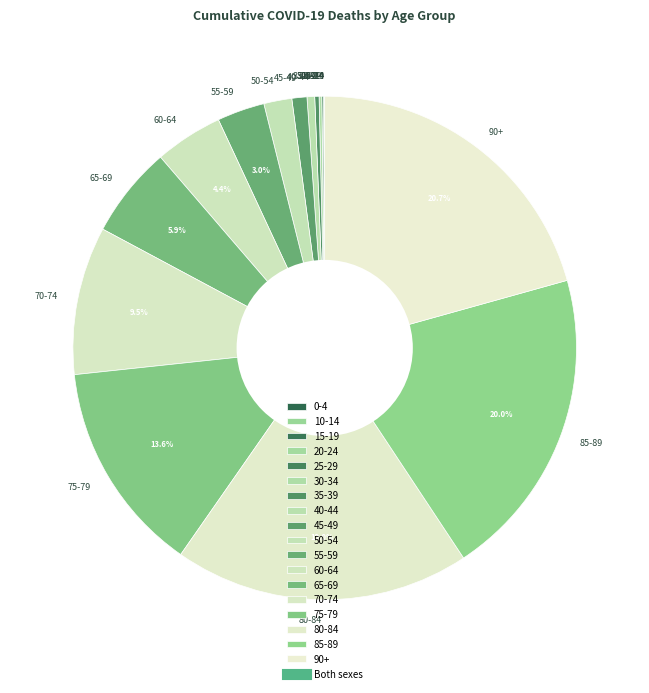

Is 85-89 the majority of the pie?

No